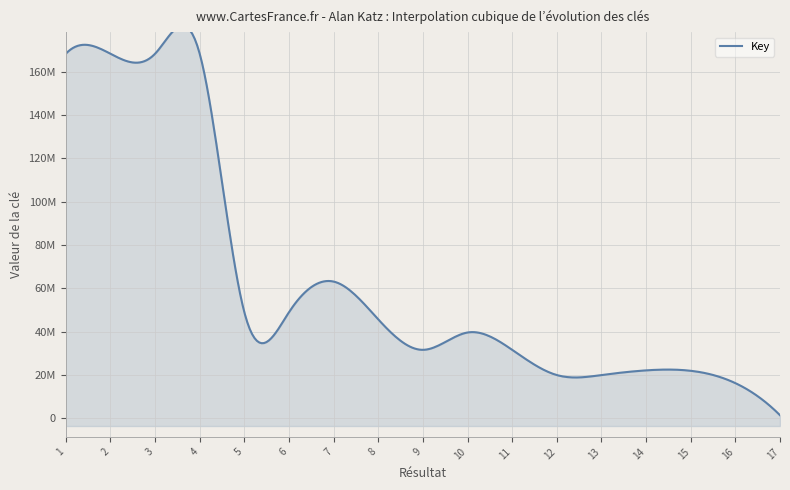

Read the value at 11.

31668698